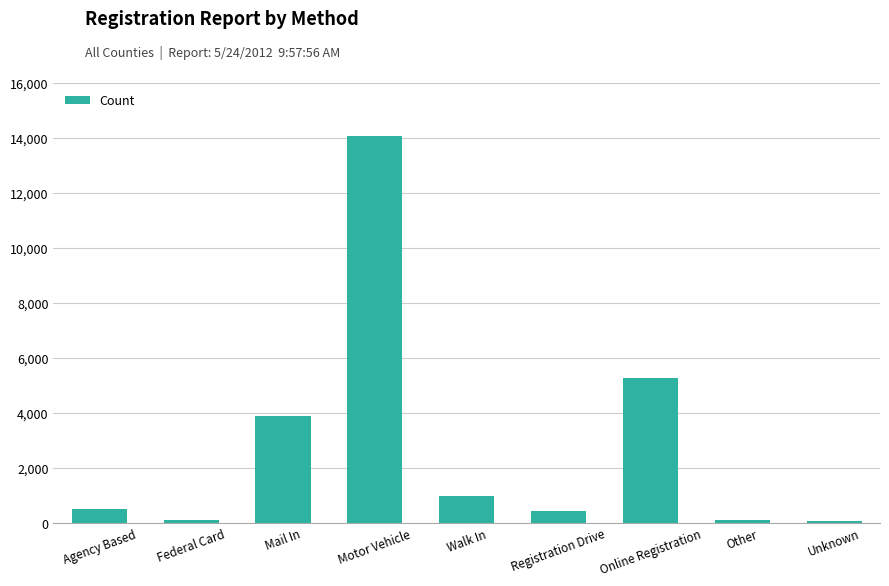

Between Unknown and Online Registration, which is larger?

Online Registration